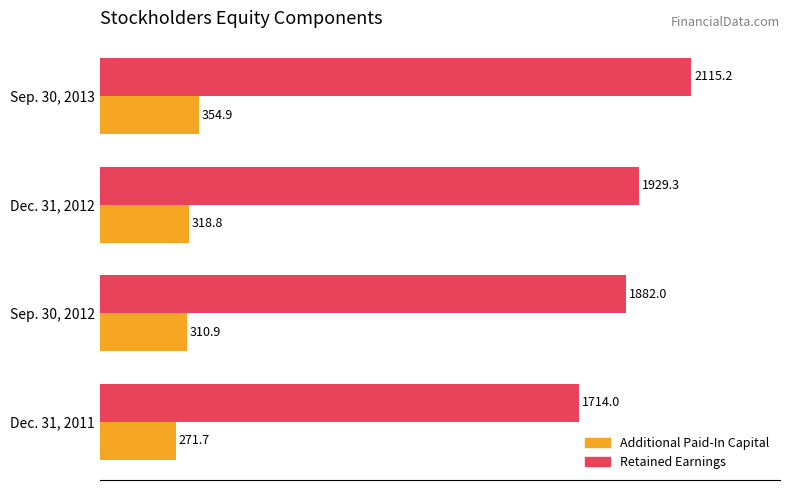

How many data points in Additional Paid-In Capital are less than 318?

2